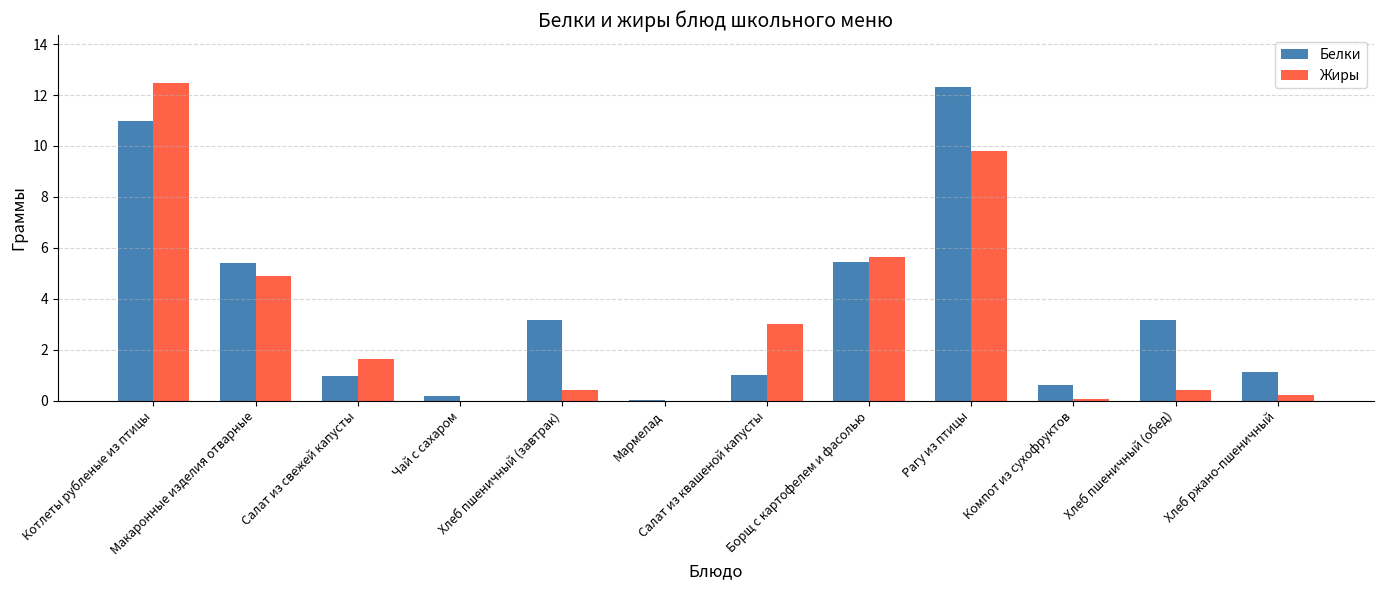

Is it true that Белки equals 3.2 at Хлеб пшеничный (обед)?

True